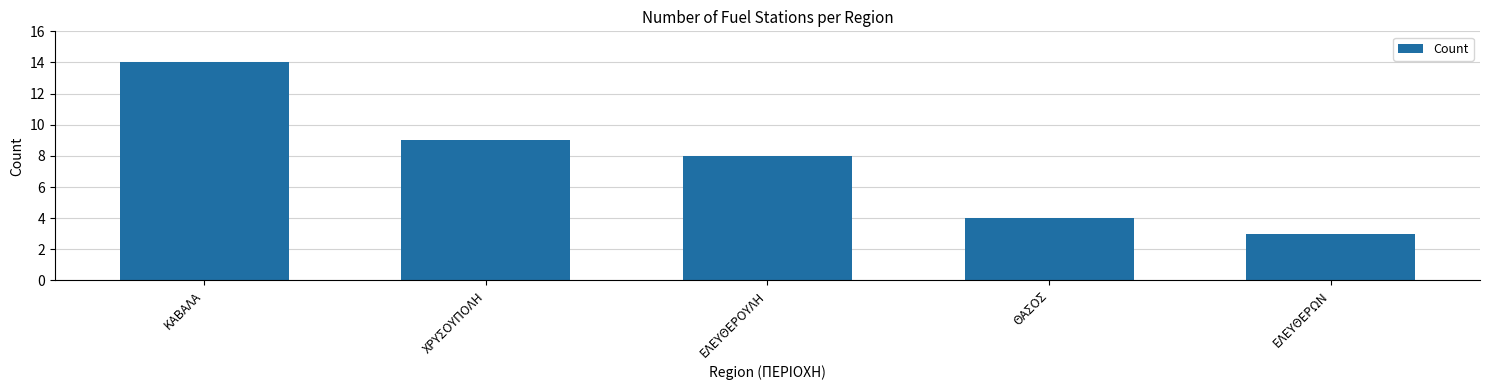

Which has a higher value, ΕΛΕΥΘΕΡΟΥΛΗ or ΘΑΣΟΣ?

ΕΛΕΥΘΕΡΟΥΛΗ